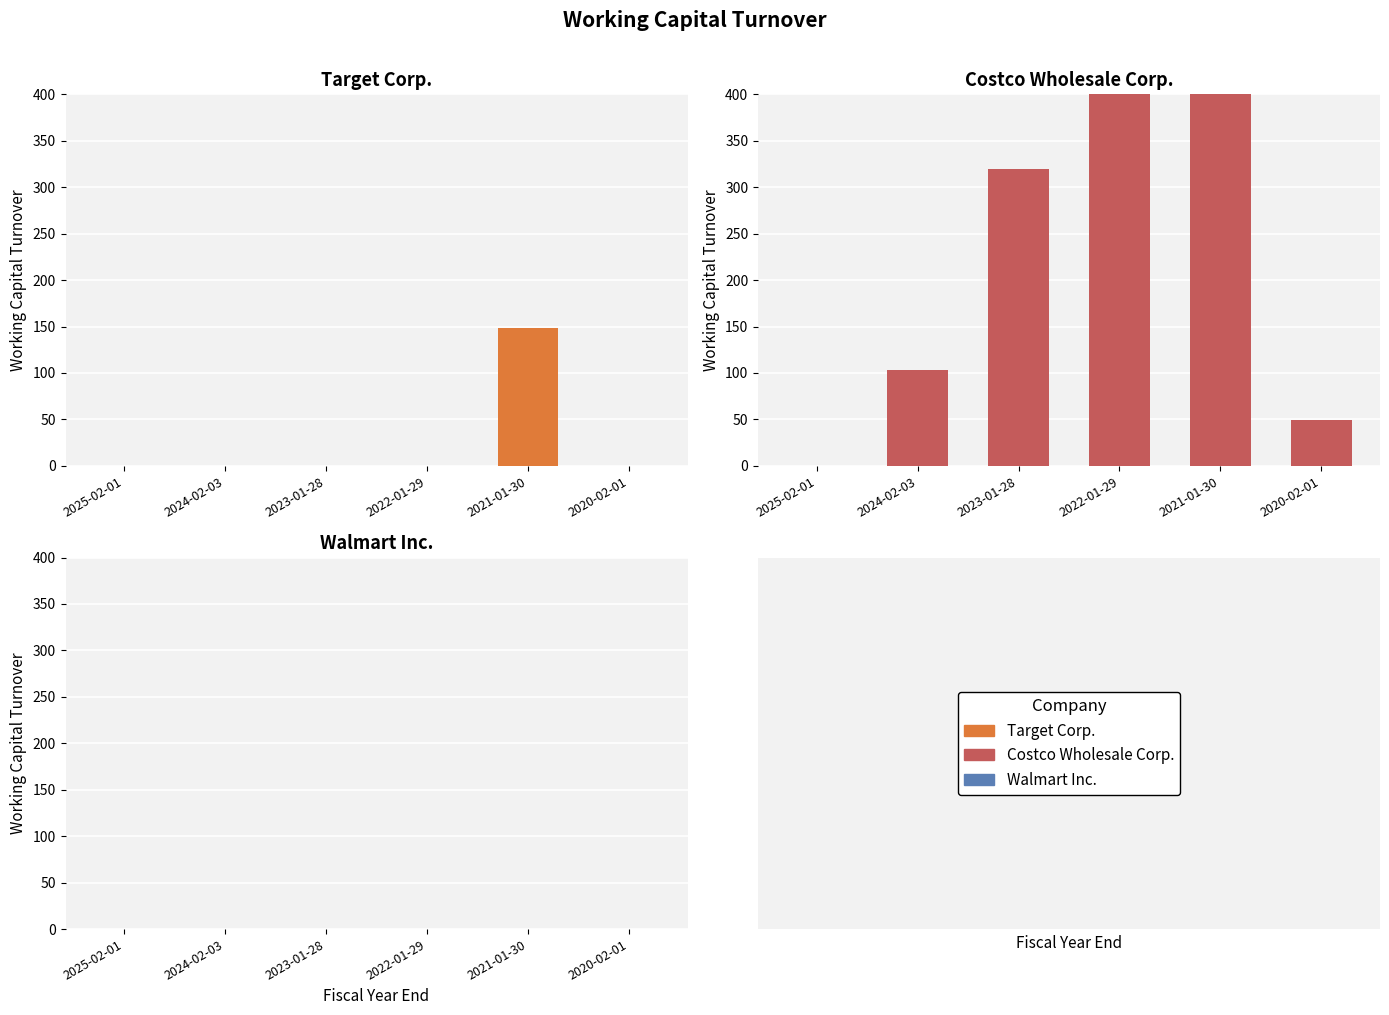

Where is Walmart Inc. nearest to the value 0?

2025-02-01